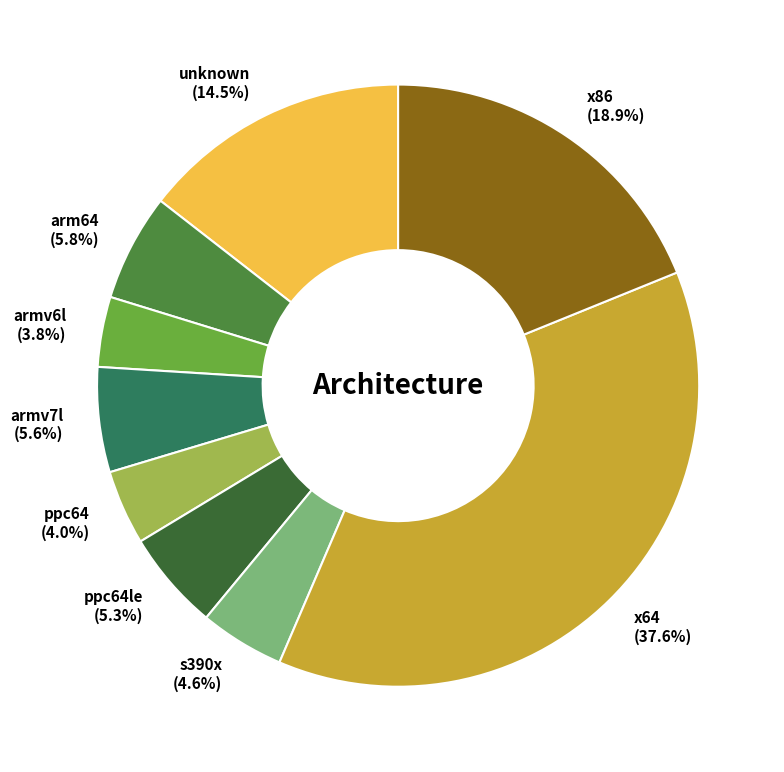

Between s390x (4.6%) and x64 (37.6%), which is larger?

x64 (37.6%)